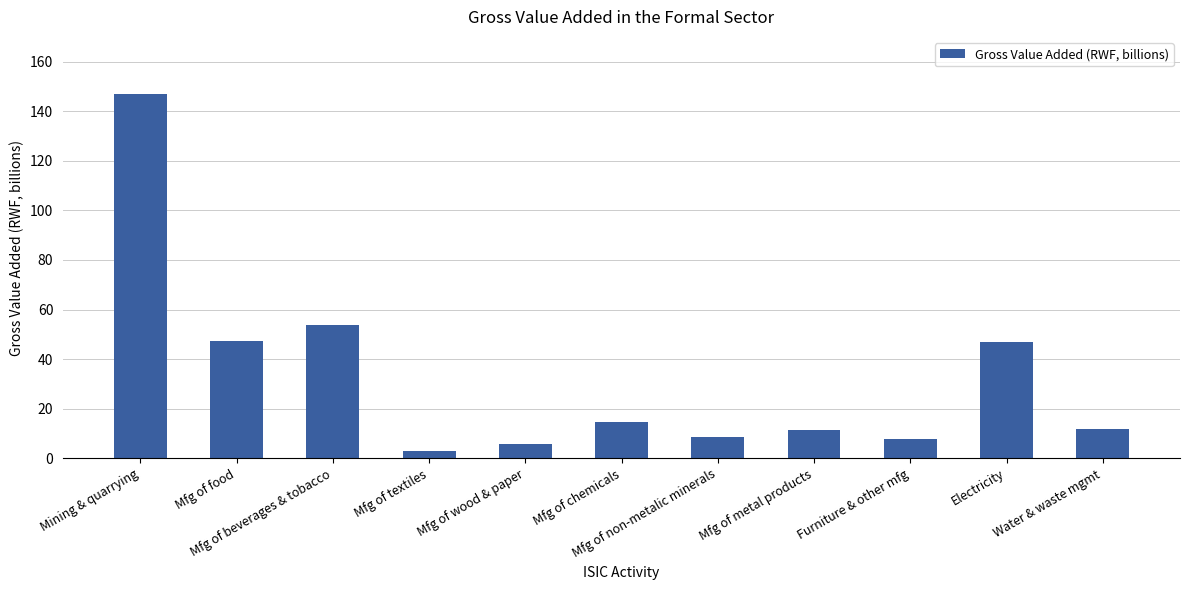

What is the difference between the values at Mfg of metal products and Mfg of wood & paper?

5.5